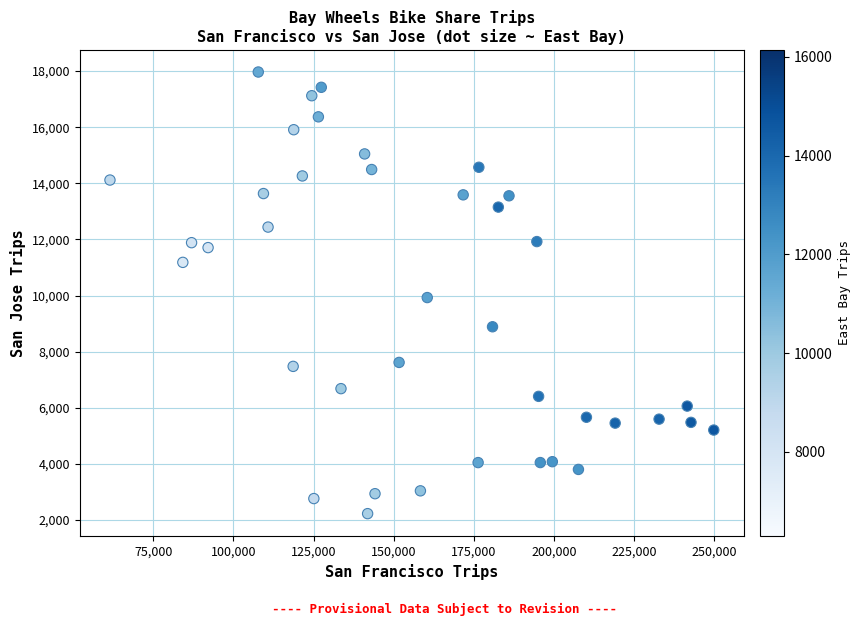

What is the range of X values (max minus min)?

188347